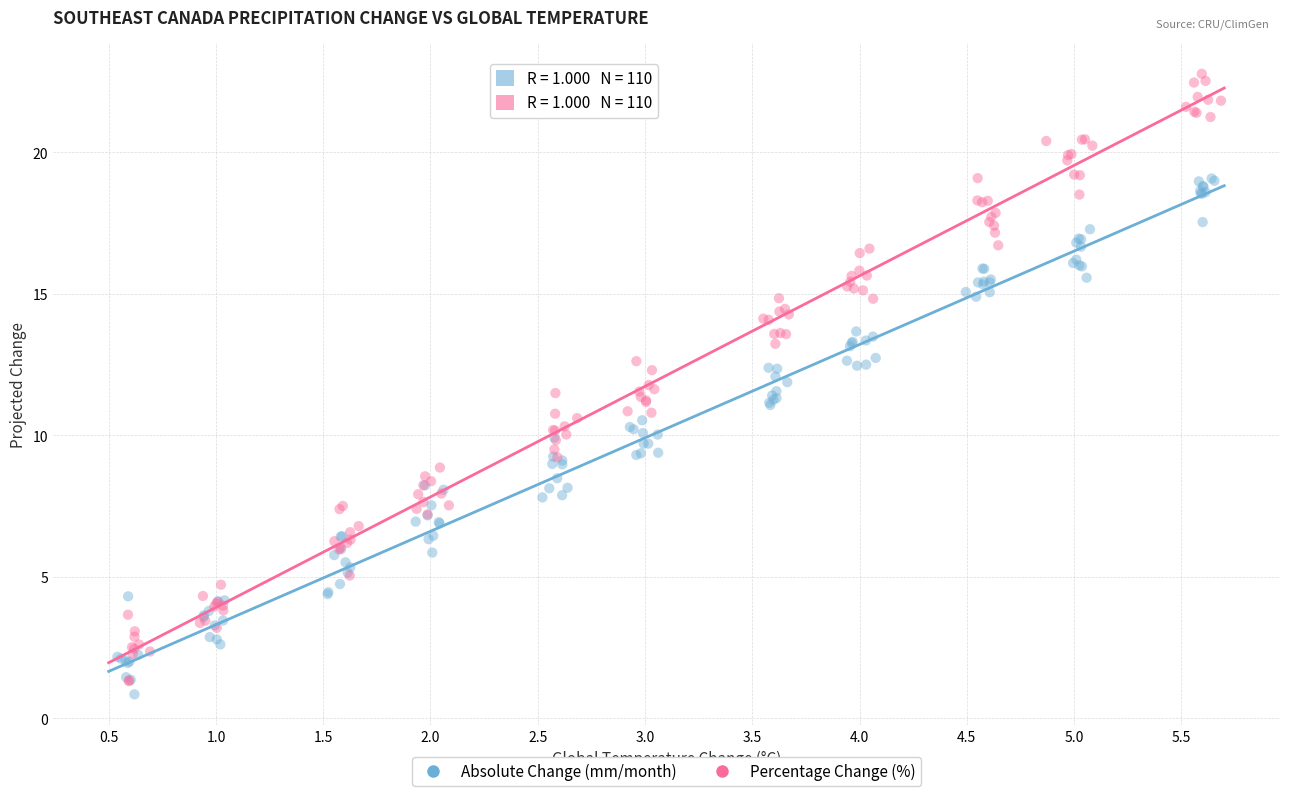

Which series has the widest spread of Y values?

Percentage Change (%)